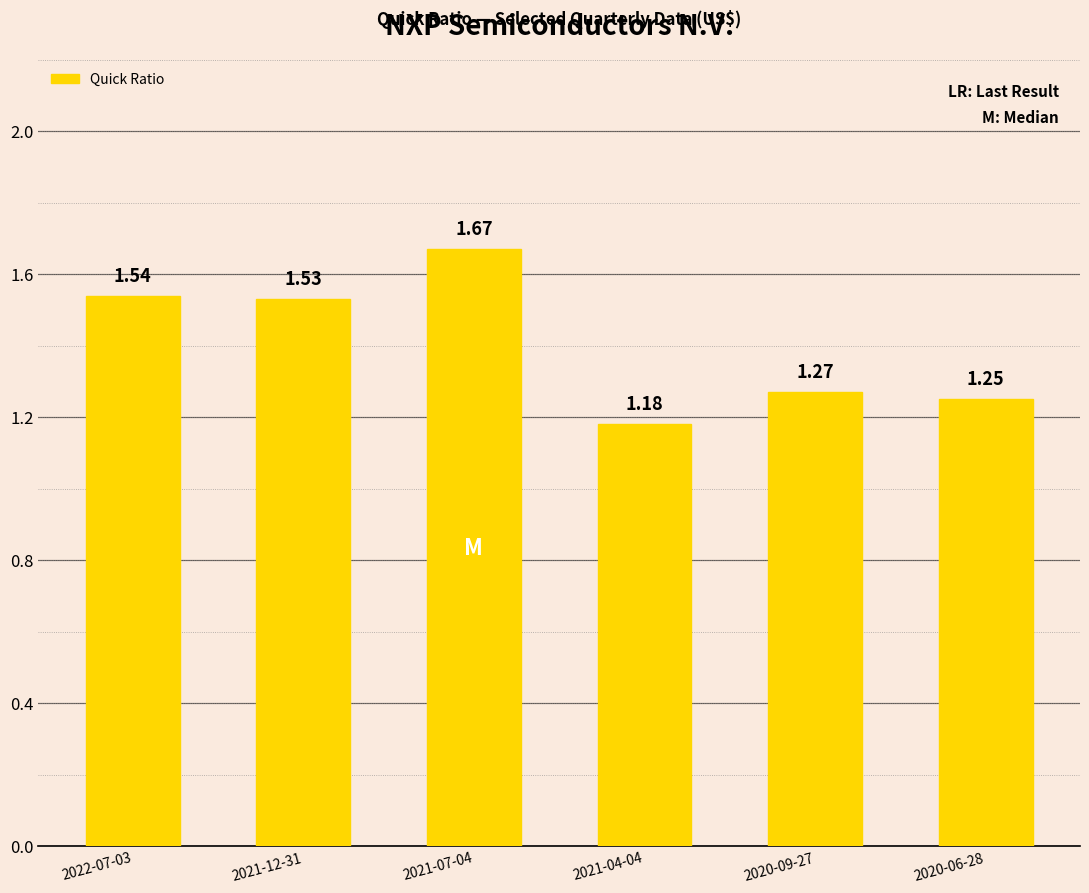

Rank the categories by value from lowest to highest.

2021-04-04, 2020-06-28, 2020-09-27, 2021-12-31, 2022-07-03, 2021-07-04